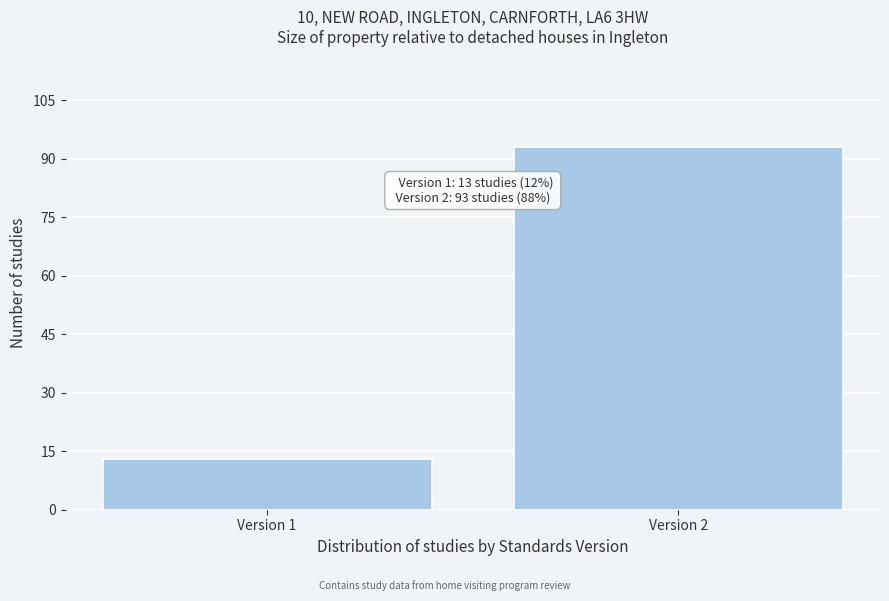

Reading left to right, transcribe all the data shown in this chart.

13	93